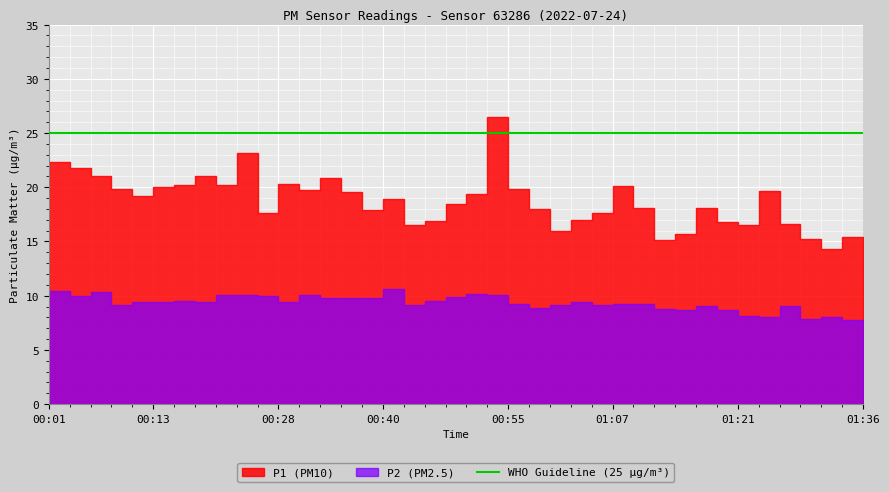

True or false: P1 and P2 intersect in this chart.

False